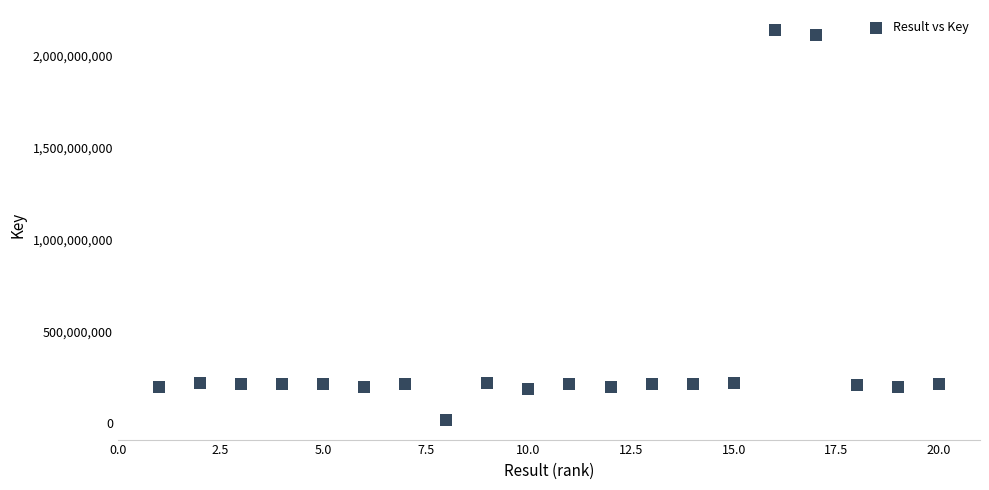

What is the range of X values (max minus min)?

19